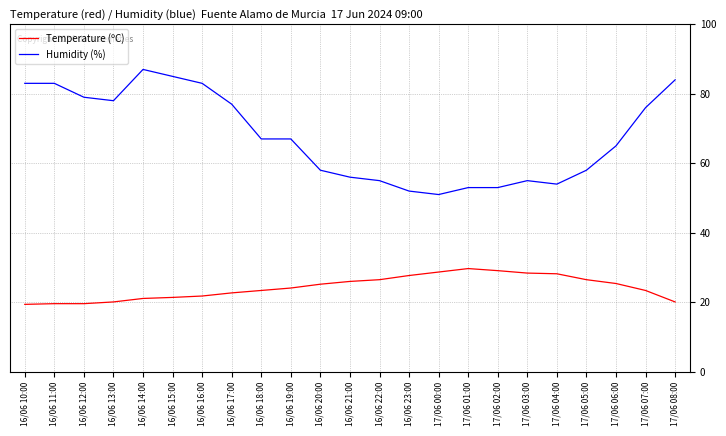

True or false: Humidity (%) and Temperature (ºC) intersect in this chart.

False